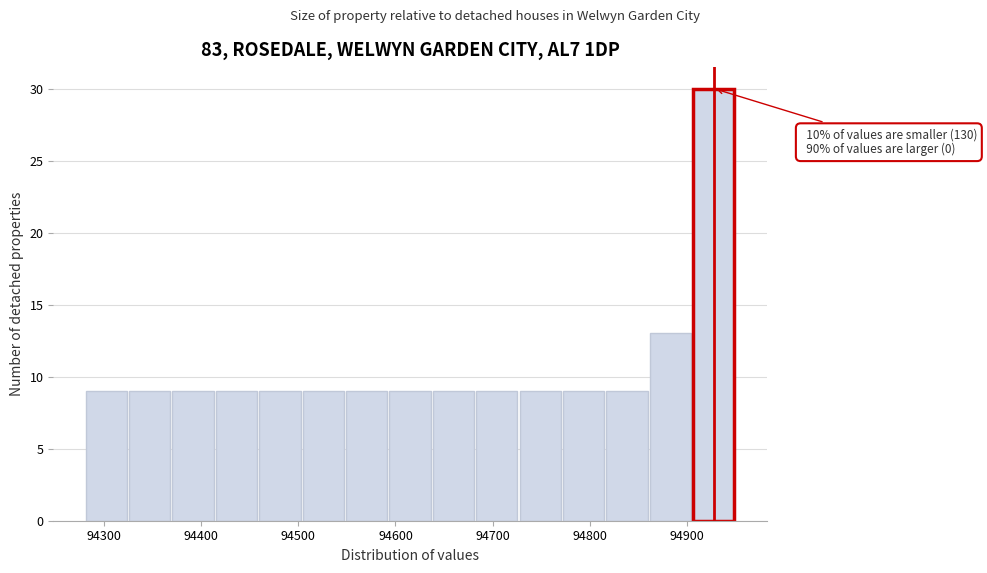

Over which range of the x-axis is the bar tallest?

94910 to 94950